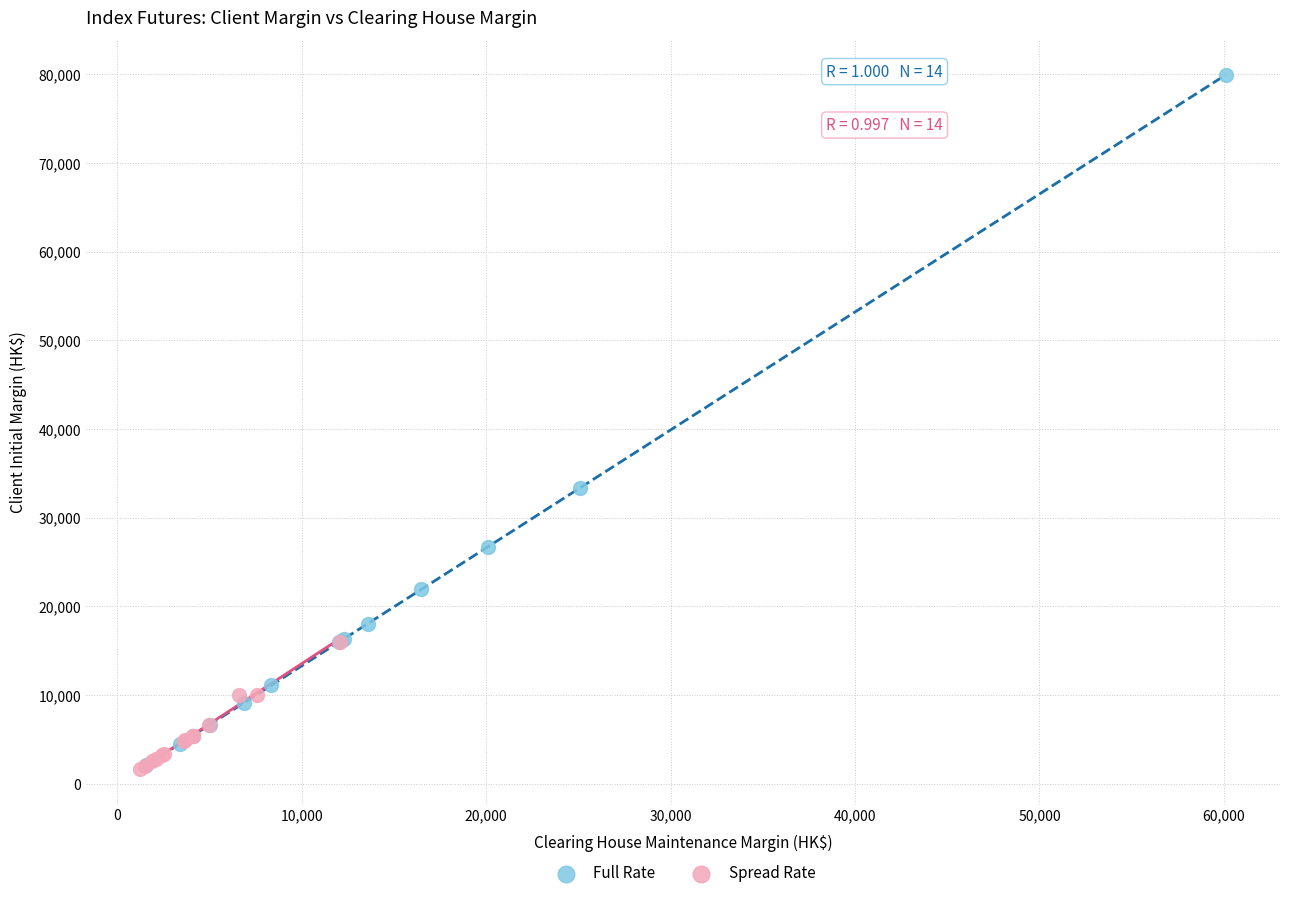

Which series contains the highest Y value?

Full Rate